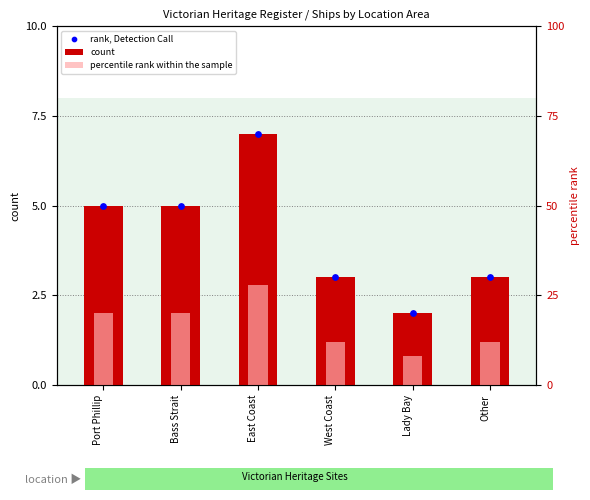

At how many categories does at least one series exceed 24?

1